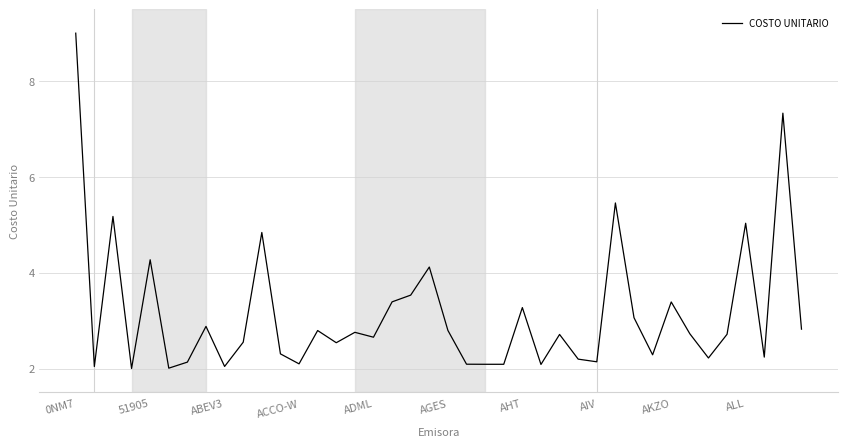

What is the minimum value shown in the chart?

2.0